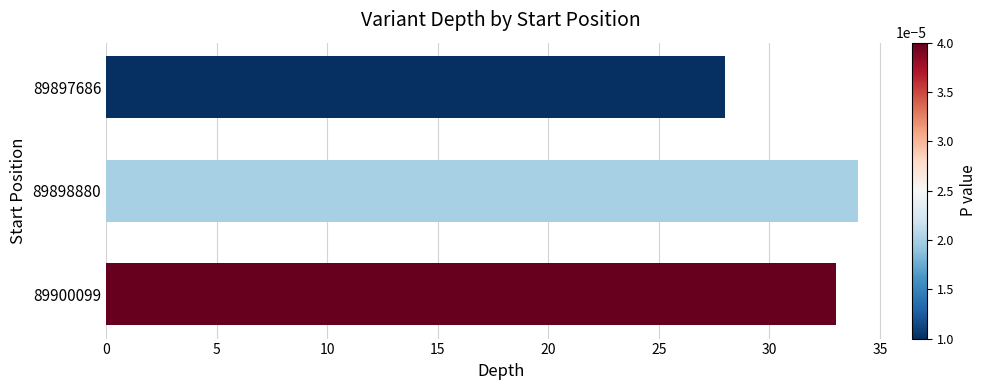

The value at 89900099 is 33. True or false?

True